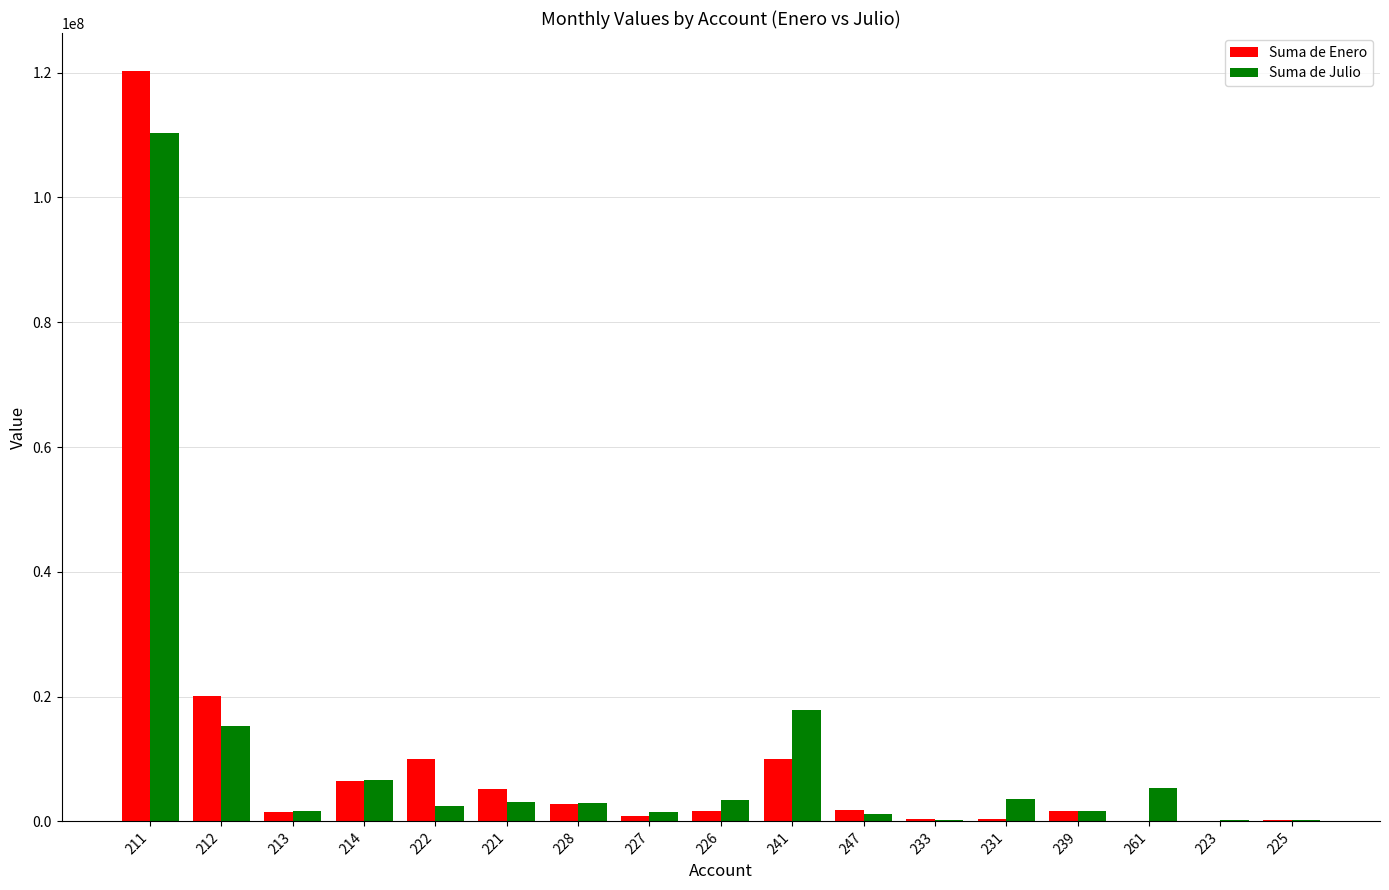

The value of Suma de Julio at 241 is 26468629. True or false?

False